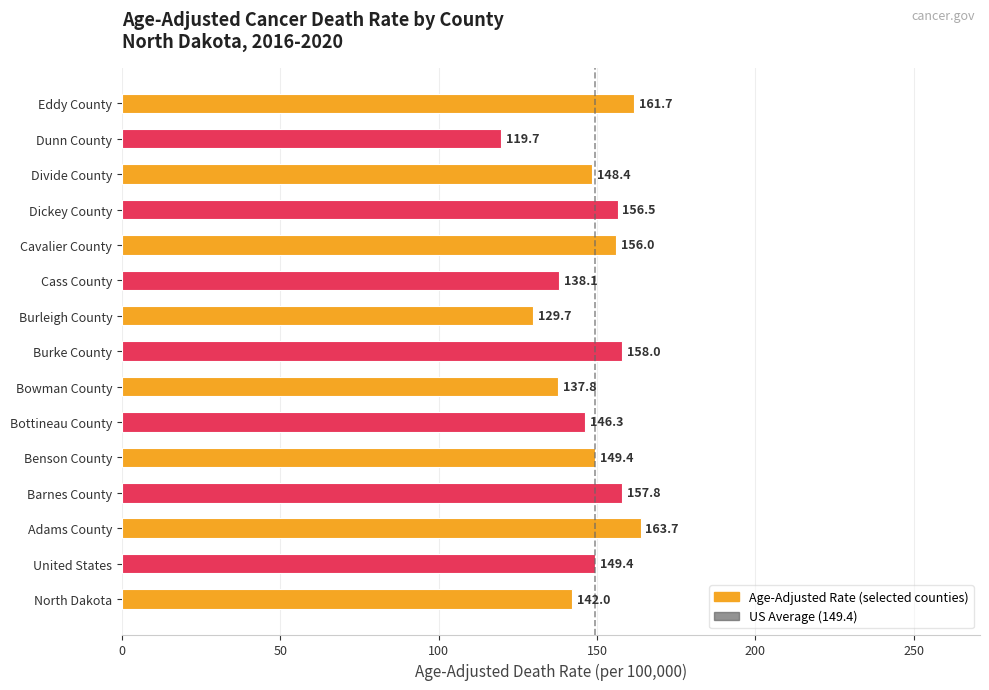

What is the sum of the values at Burke County and Benson County?

307.4